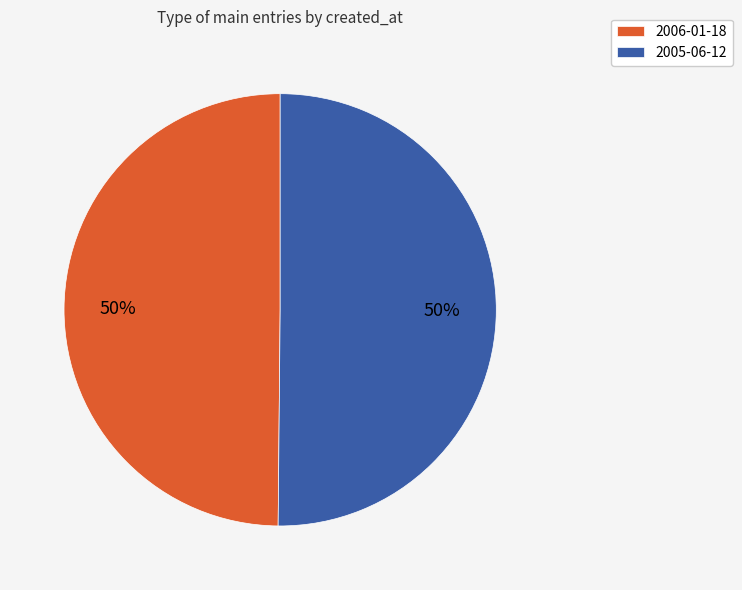

How many segments does this pie chart have?

2